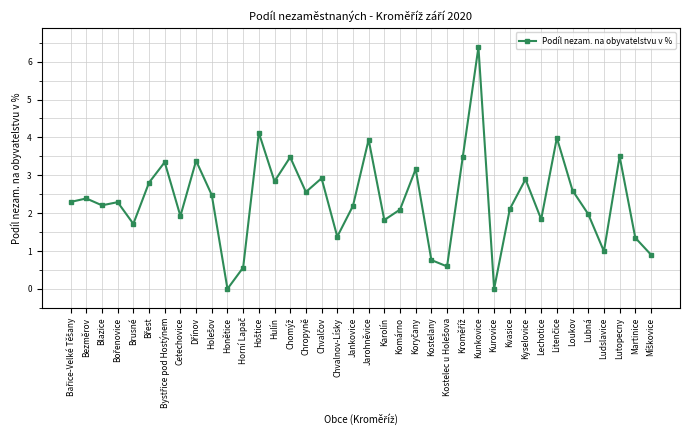

The chart shows a value of 2.2 at Jankovice. True or false?

True